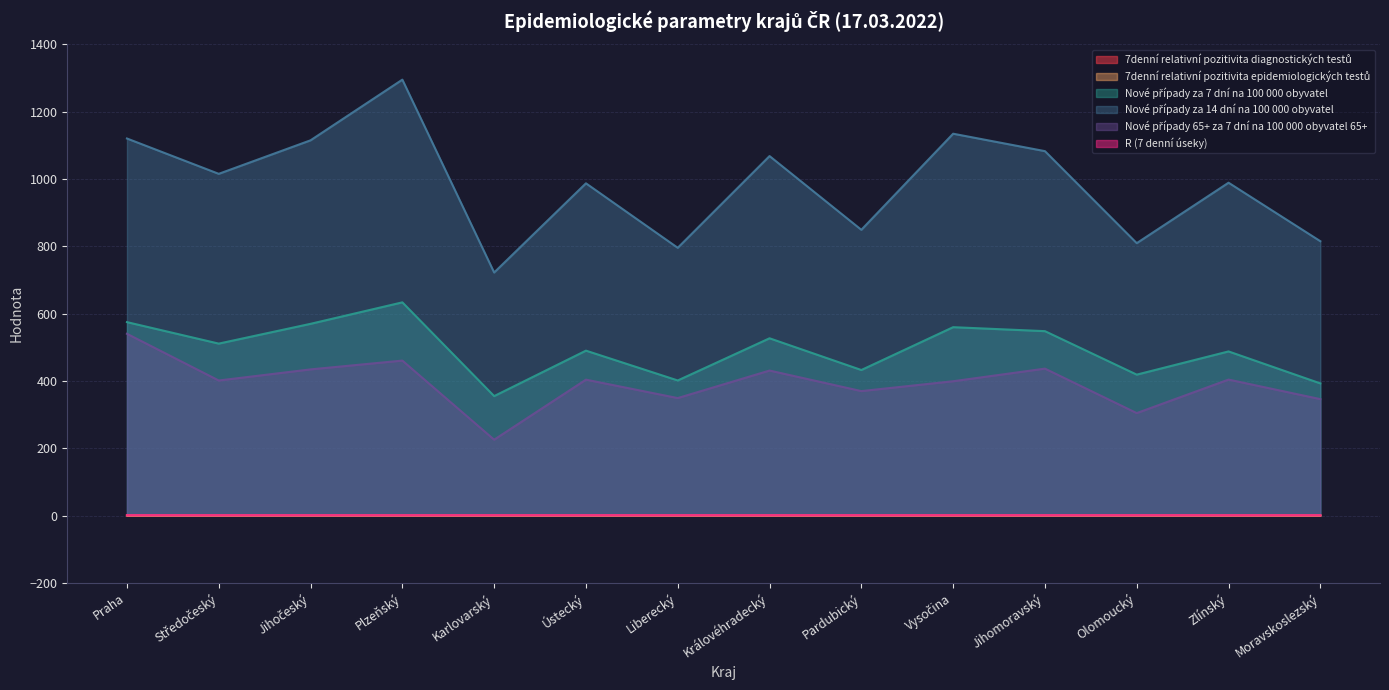

What is the sum of all Nové případy za 14 dní na 100 000 obyvatel values?

13798.1